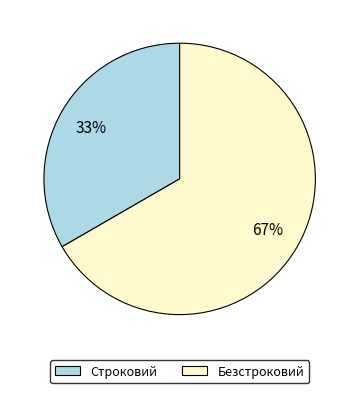

Which slice represents more than half of the pie?

Безстроковий